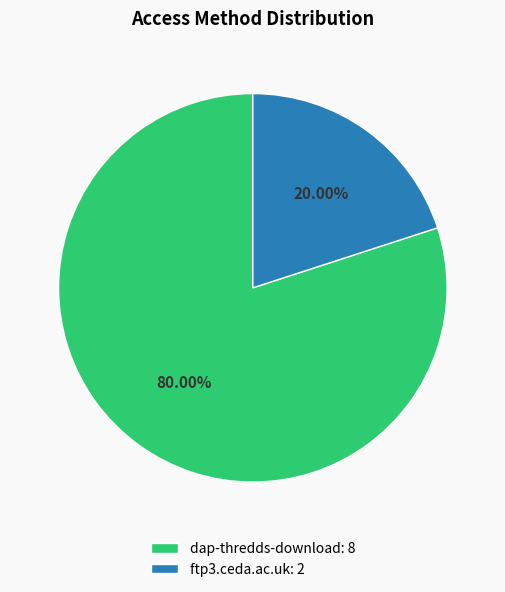

Is it true that ftp3.ceda.ac.uk is 25% of the pie?

False